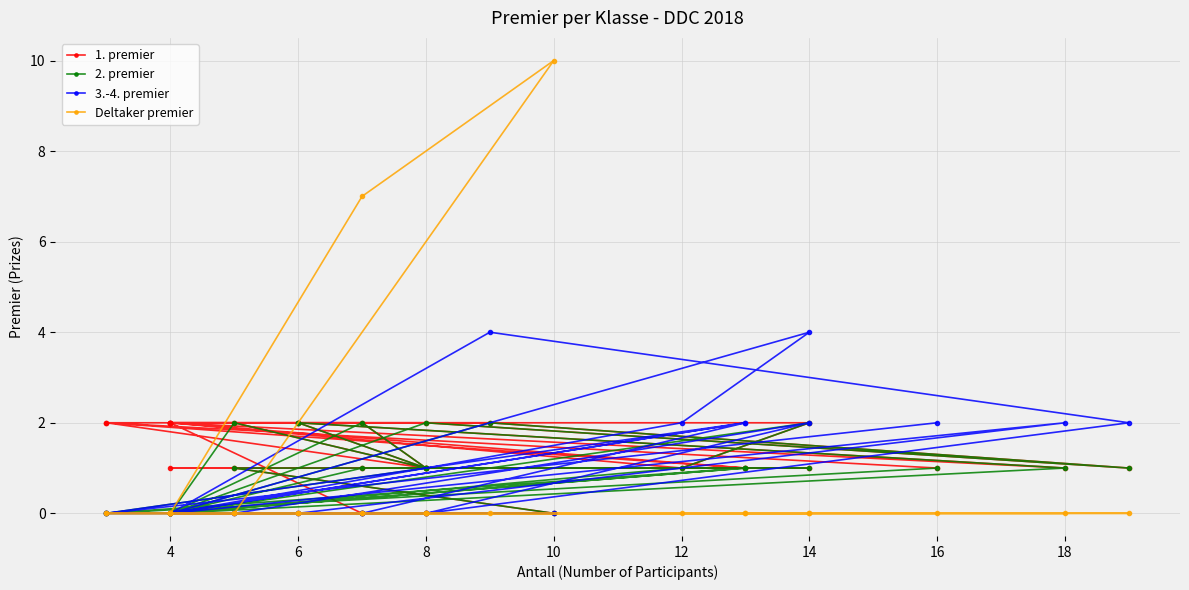

How many series are shown in this chart?

4